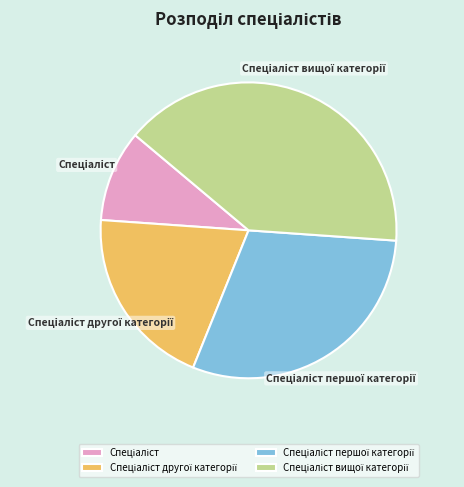

Does any single category account for the majority?

No